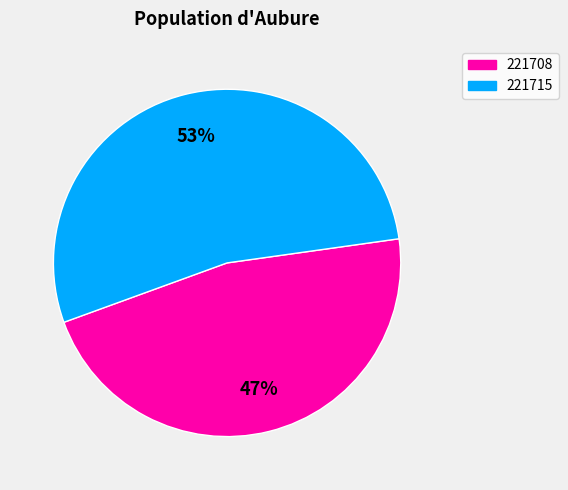

Rank the categories by value from highest to lowest.

221715, 221708